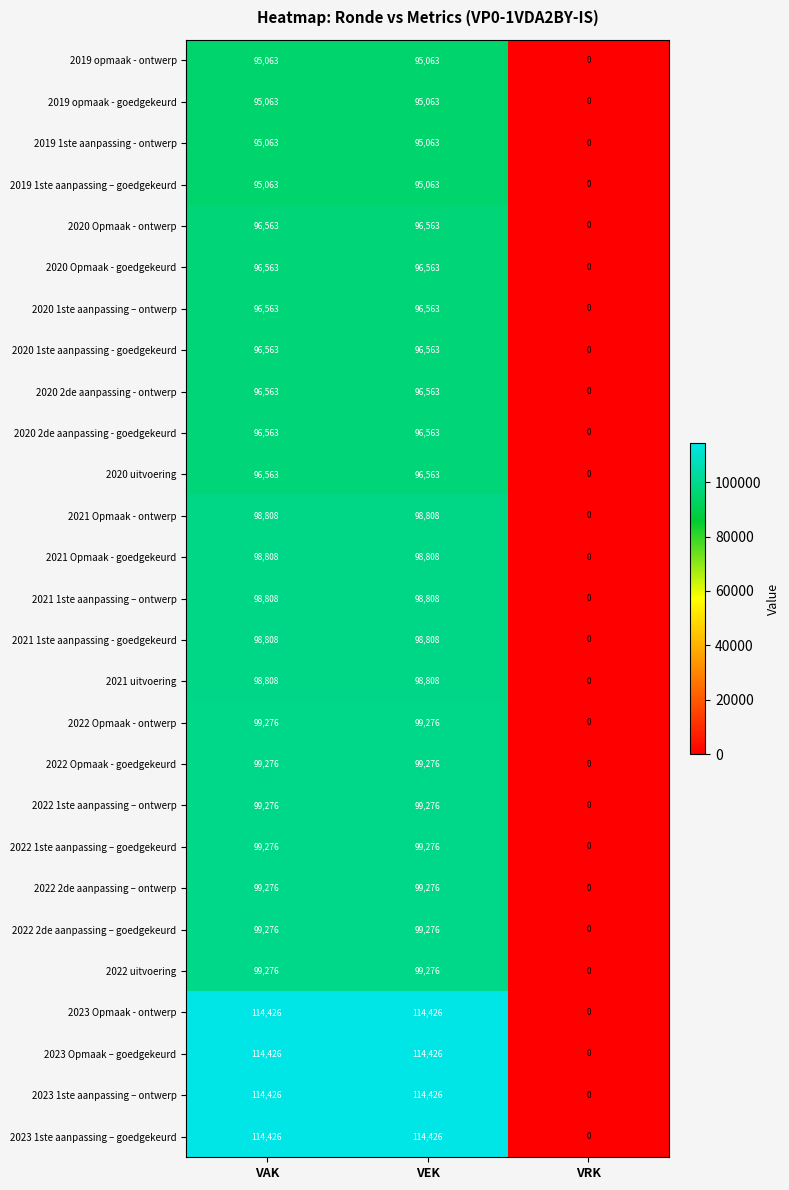

The value of 2022 2de aanpassing – ontwerp at VEK is 154746. True or false?

False